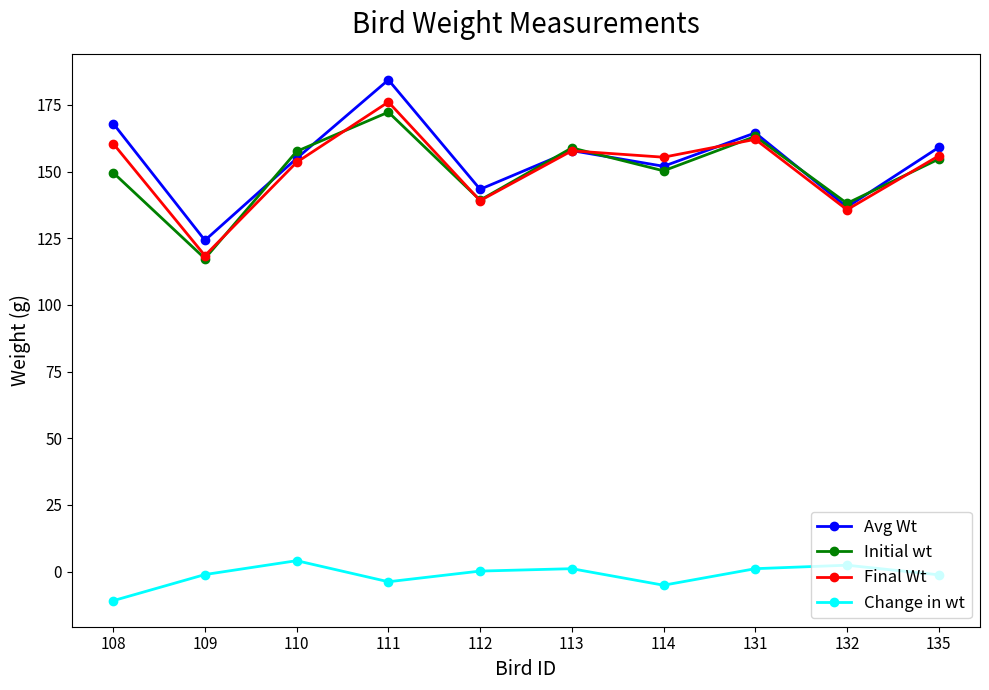

True or false: Change in wt has a value of -3.8 at 111.

True